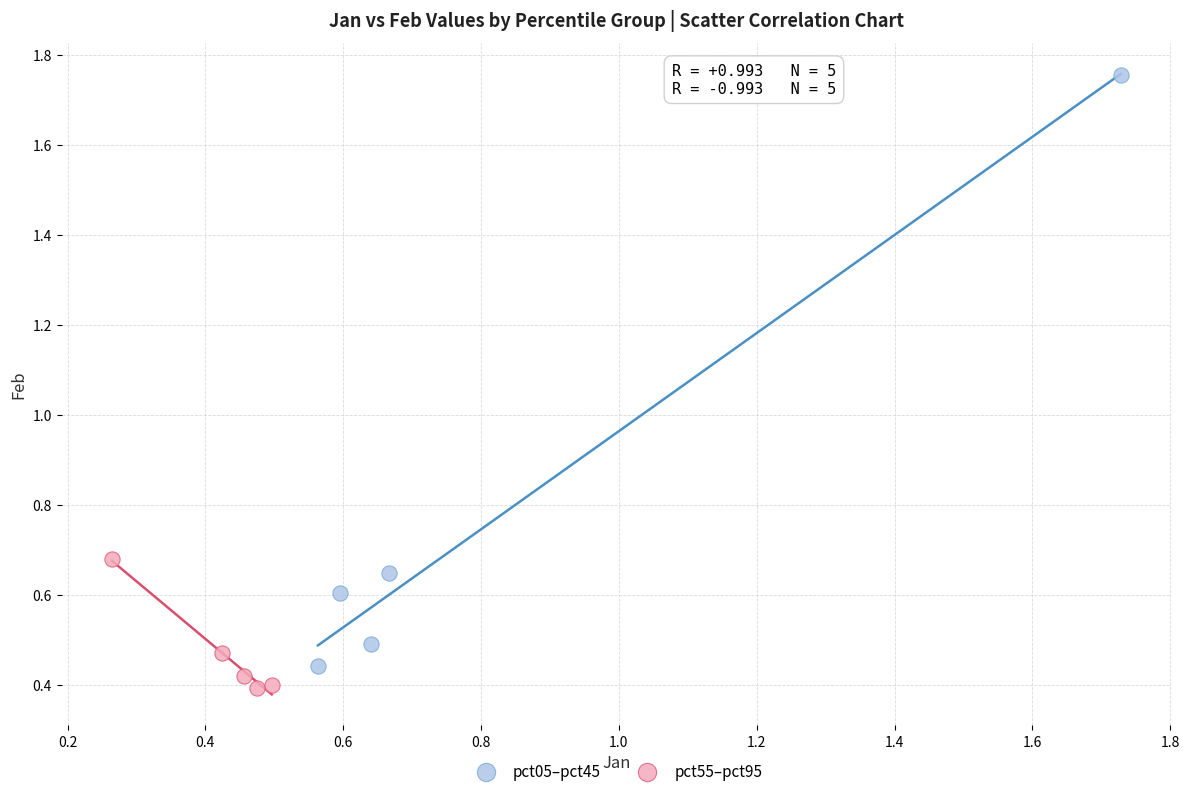

Which series contains the lowest Y value?

pct55–pct95